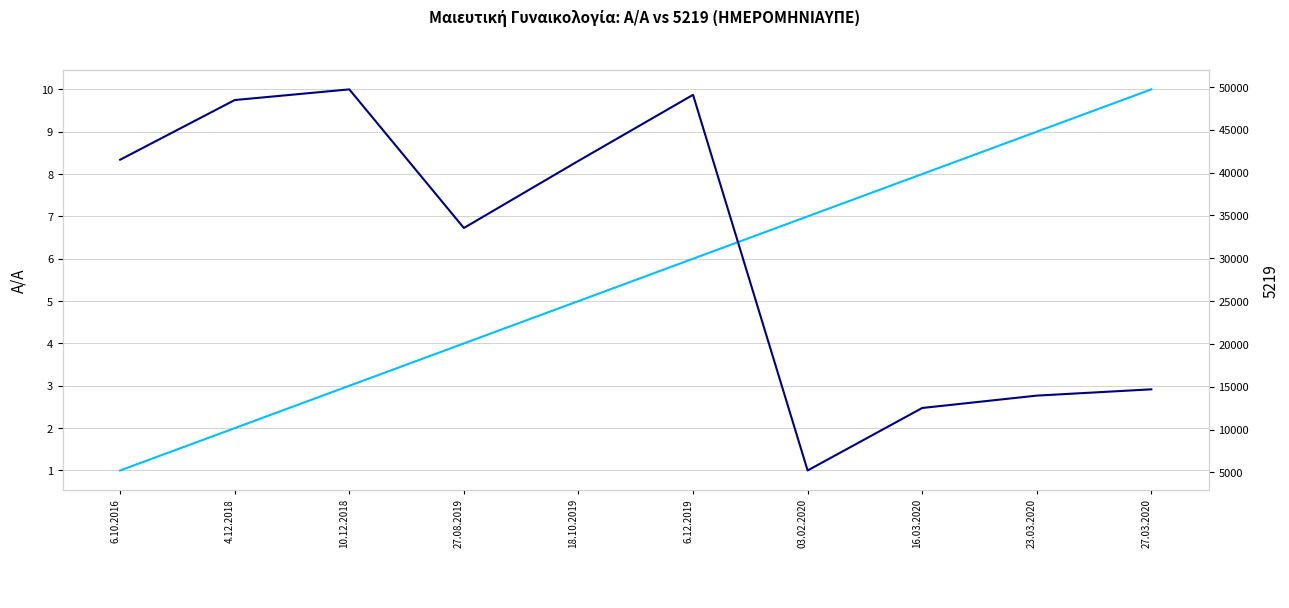

The value at 27.08.2019 is 4. True or false?

True